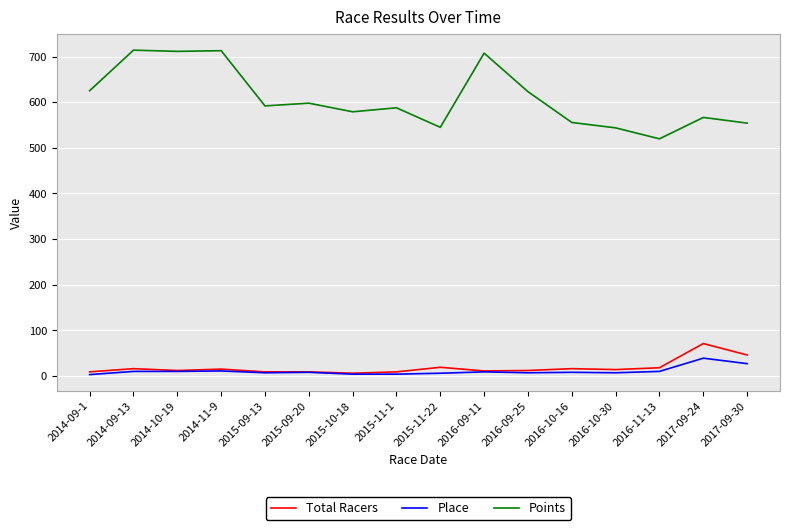

Which series changed the most between 2014-11-9 and 2016-10-30?

Points